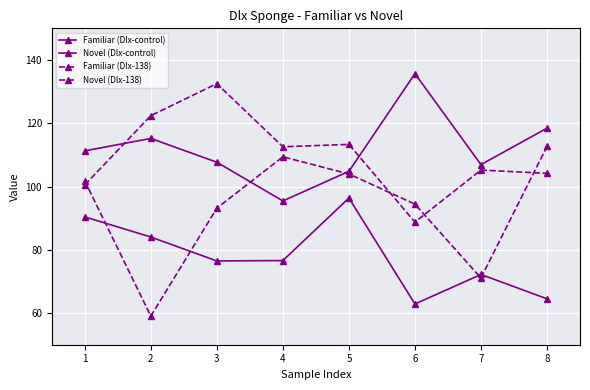

How many lines are shown in the chart?

4